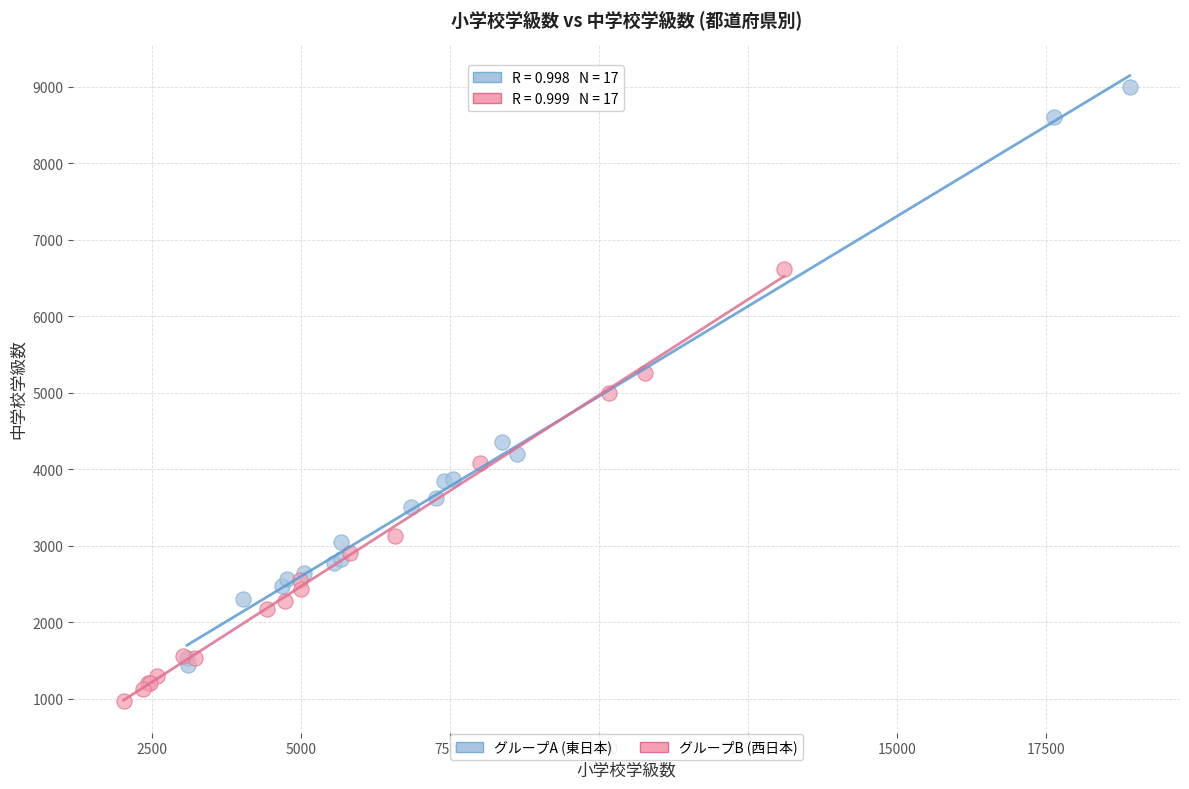

What are all the series names shown in the legend?

グループA (東日本), グループB (西日本)